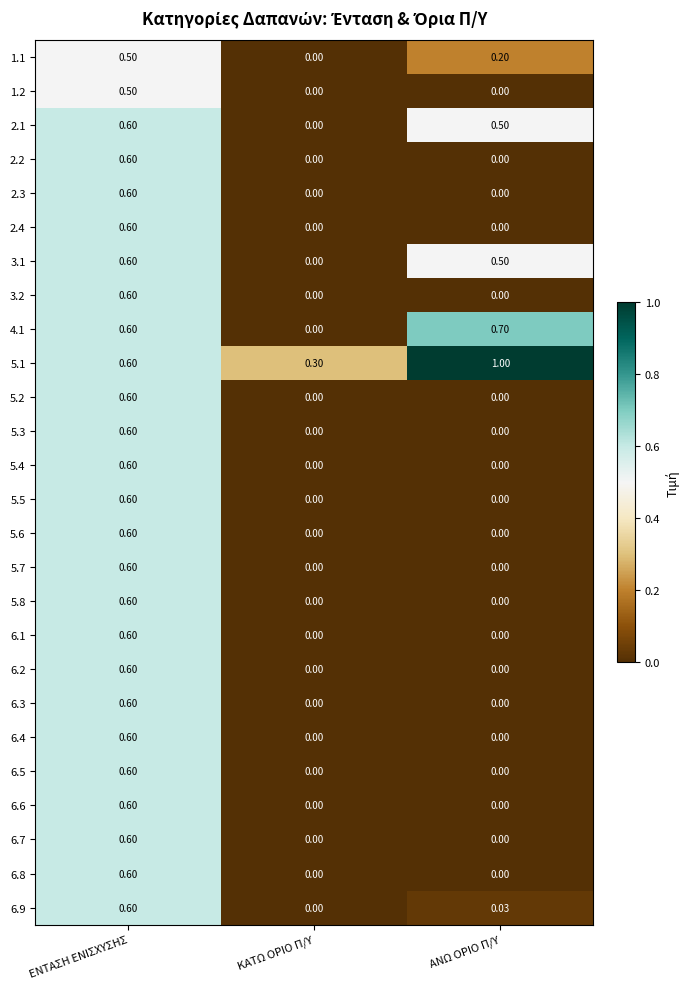

Is the value of 5.8 at ΑΝΩ ΟΡΙΟ Π/Υ greater than the value of 1.1 at ΕΝΤΑΣΗ ΕΝΙΣΧΥΣΗΣ?

No